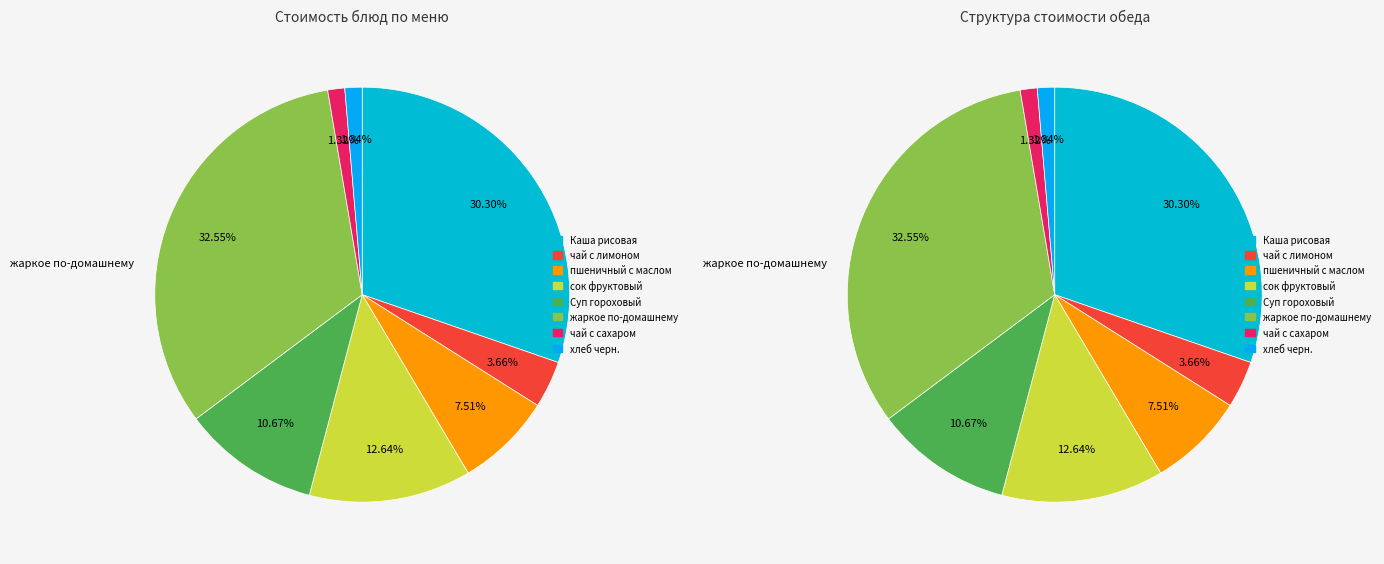

Combined, what portion of the pie is чай с сахаром and Суп гороховый?

12.0%